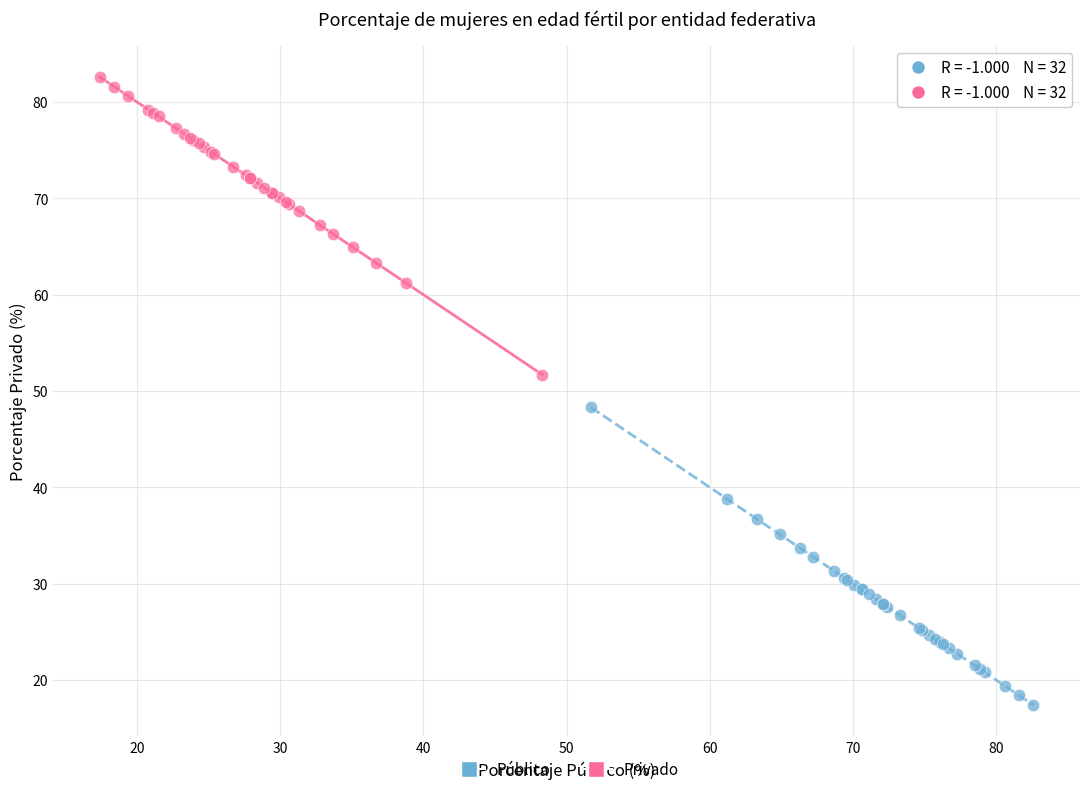

Which series contains the highest Y value?

Privado